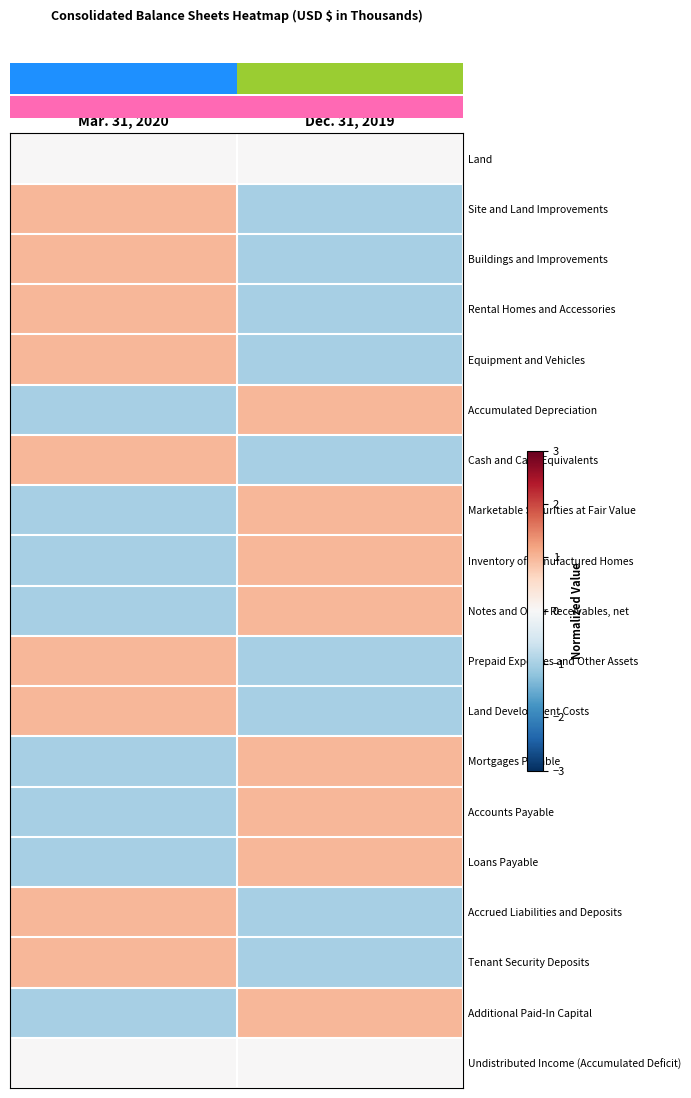

What is the minimum value shown in the chart?

-1